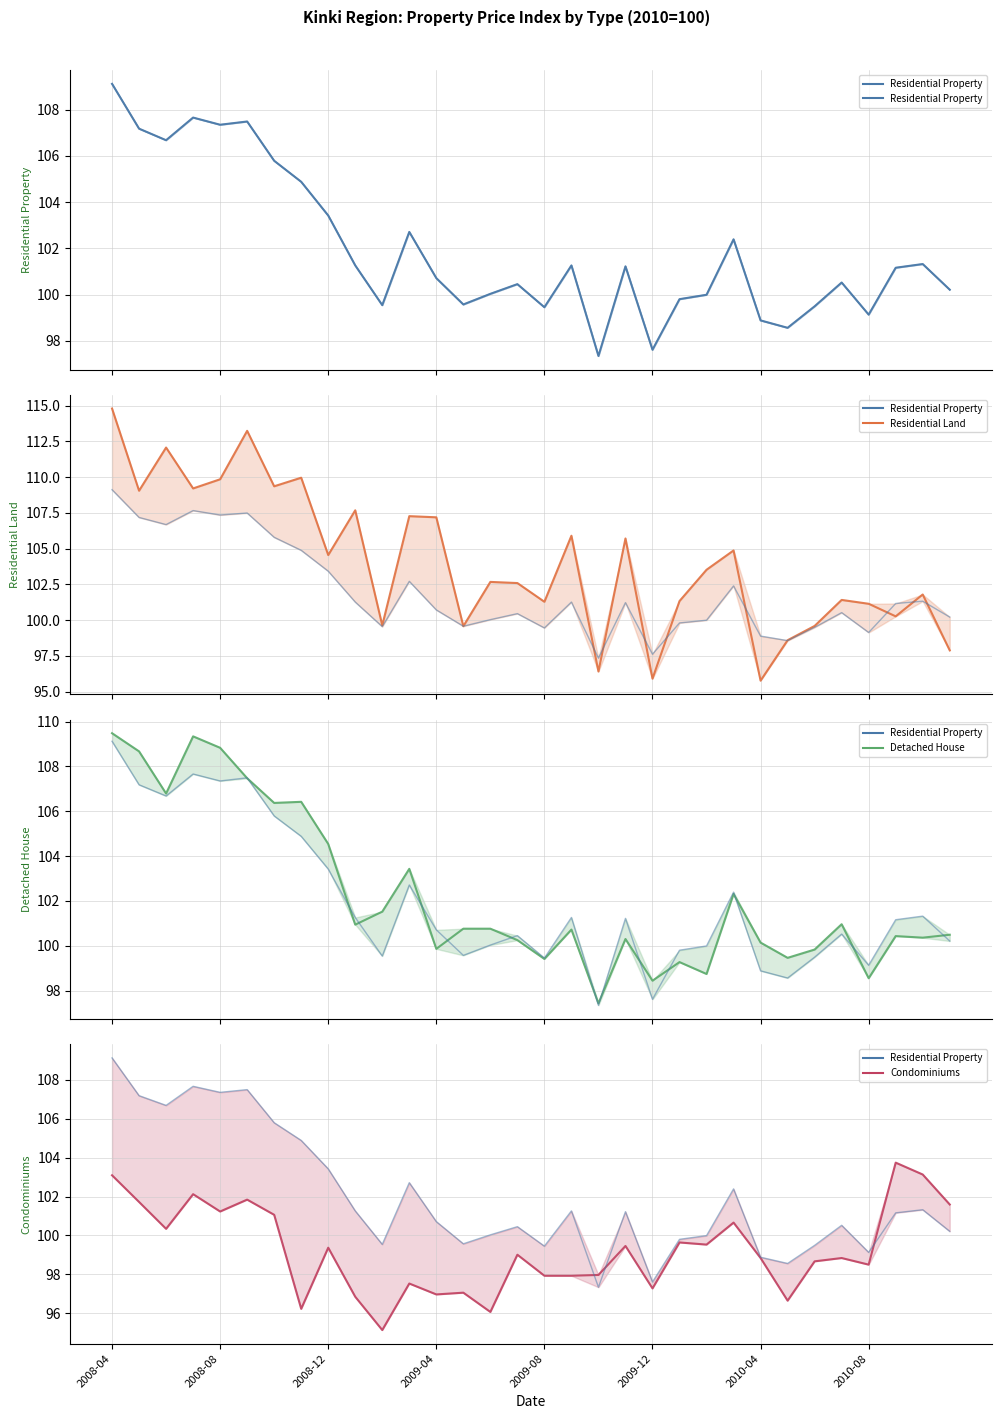

In Residential Property, how many points are higher than both neighbors (excluding endpoints)?

9